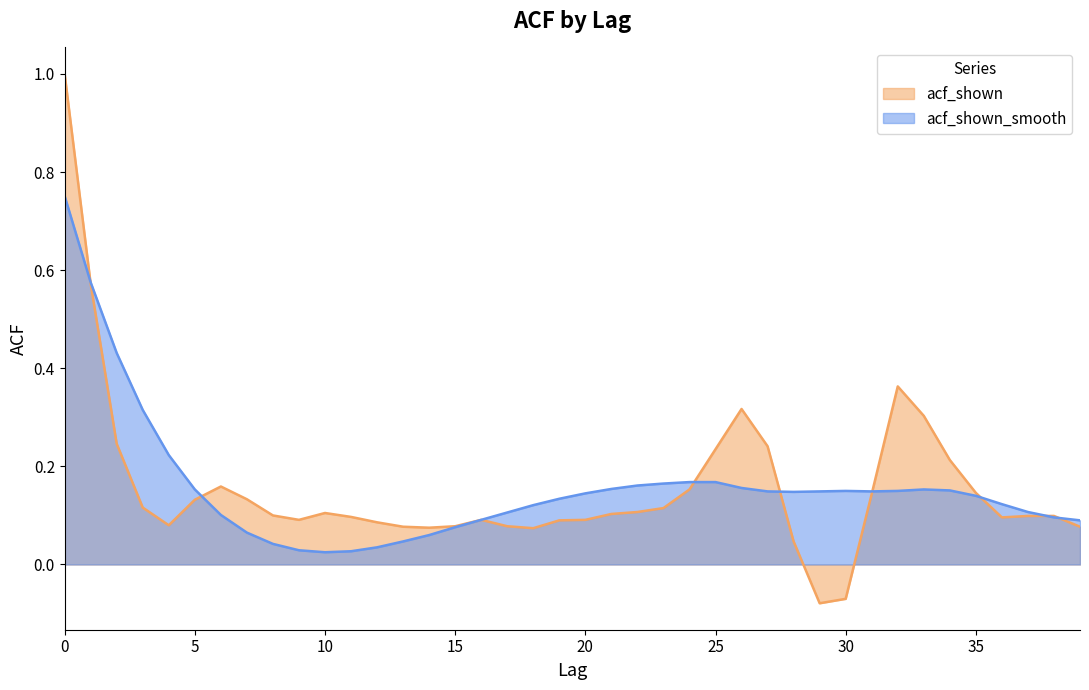

Reading right to left, transcribe all the data shown in this chart.

acf_shown: 39=0.1	38=0.1	37=0.1	36=0.1	35=0.1	34=0.2	33=0.3	32=0.4	31=0.1	30=-0.1	29=-0.1	28=0.0	27=0.2	26=0.3	25=0.2	24=0.2	23=0.1	22=0.1	21=0.1	20=0.1	19=0.1	18=0.1	17=0.1	16=0.1	15=0.1	14=0.1	13=0.1	12=0.1	11=0.1	10=0.1	9=0.1	8=0.1	7=0.1	6=0.2	5=0.1	4=0.1	3=0.1	2=0.2	1=0.6	0=1.0
acf_shown_smooth: 39=0.1	38=0.1	37=0.1	36=0.1	35=0.1	34=0.2	33=0.2	32=0.1	31=0.1	30=0.1	29=0.1	28=0.1	27=0.1	26=0.2	25=0.2	24=0.2	23=0.2	22=0.2	21=0.2	20=0.1	19=0.1	18=0.1	17=0.1	16=0.1	15=0.1	14=0.1	13=0.0	12=0.0	11=0.0	10=0.0	9=0.0	8=0.0	7=0.1	6=0.1	5=0.2	4=0.2	3=0.3	2=0.4	1=0.6	0=0.8